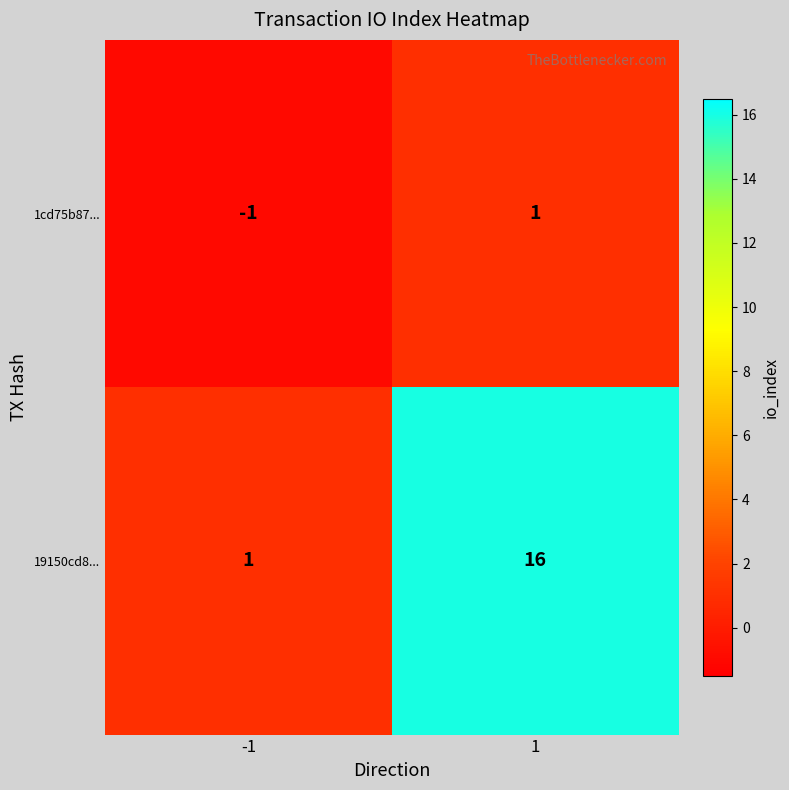

Rank the series at 1 from lowest to highest value.

1cd75b87..., 19150cd8...